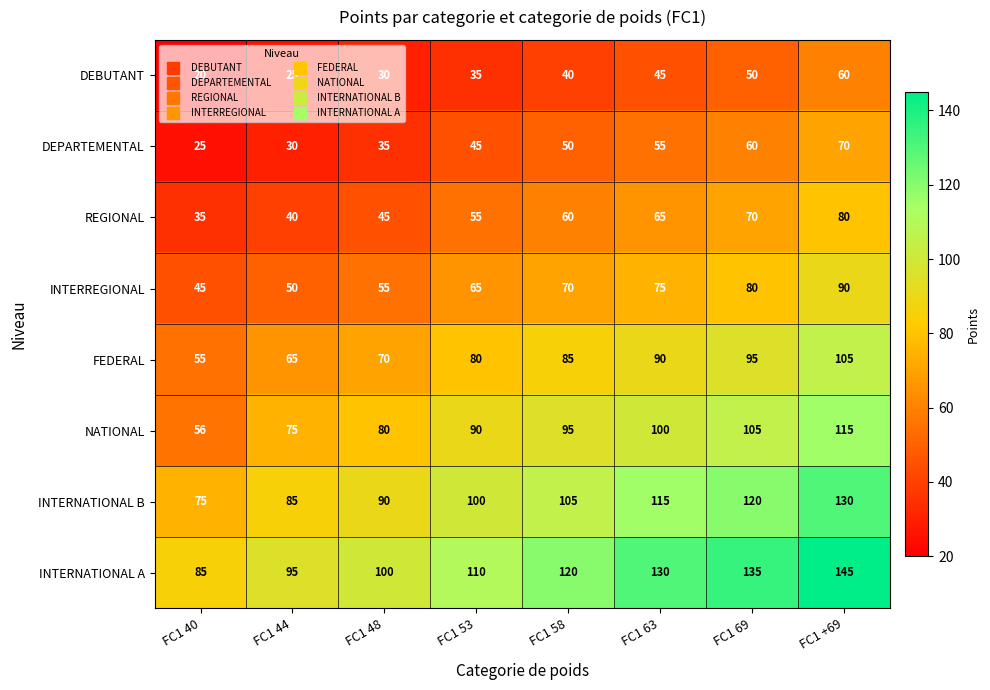

Is the value of INTERREGIONAL at FC1 69 greater than the value of INTERNATIONAL B at FC1 40?

Yes